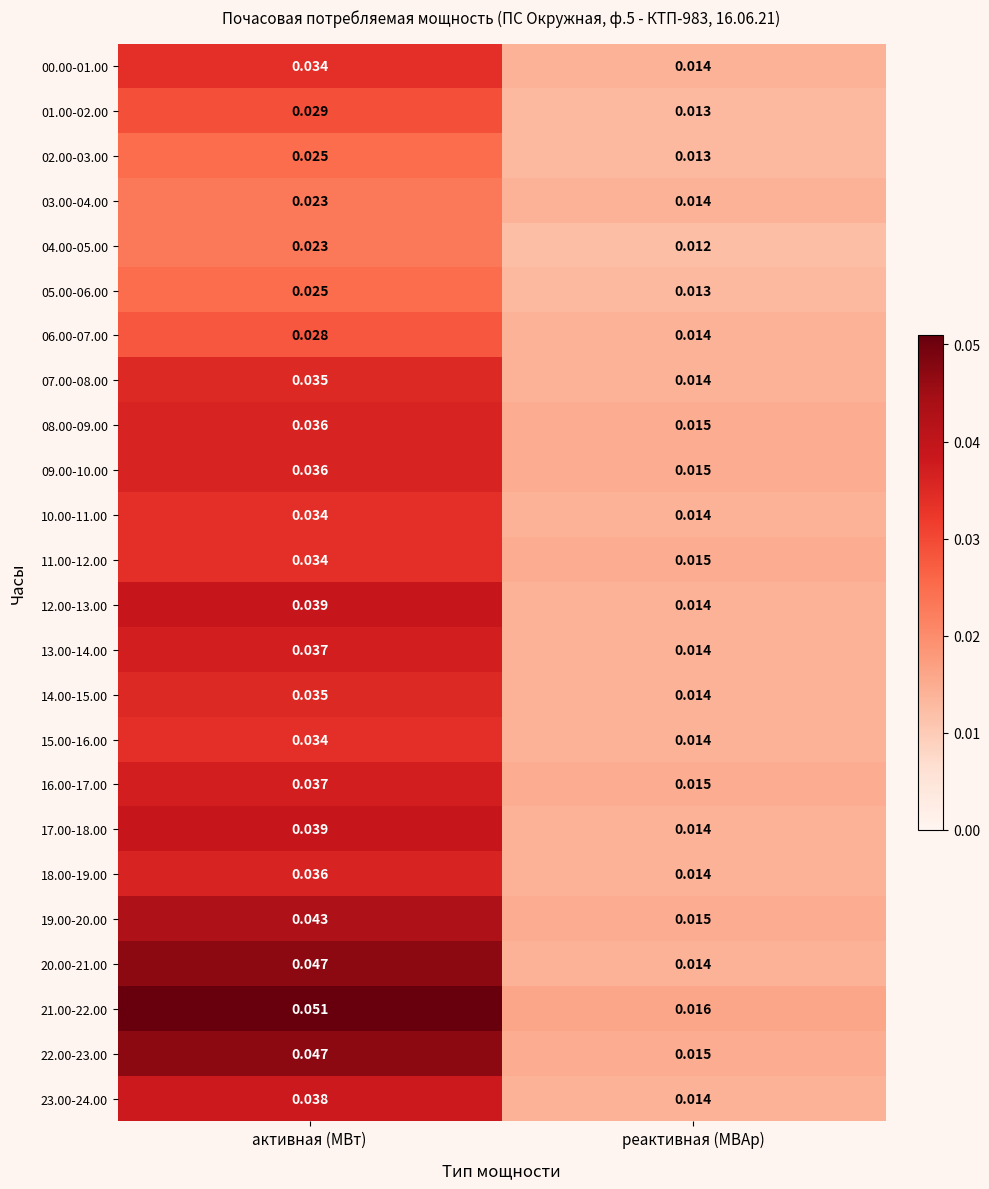

At which label is 01.00-02.00 closest to 0?

реактивная (МВАр)